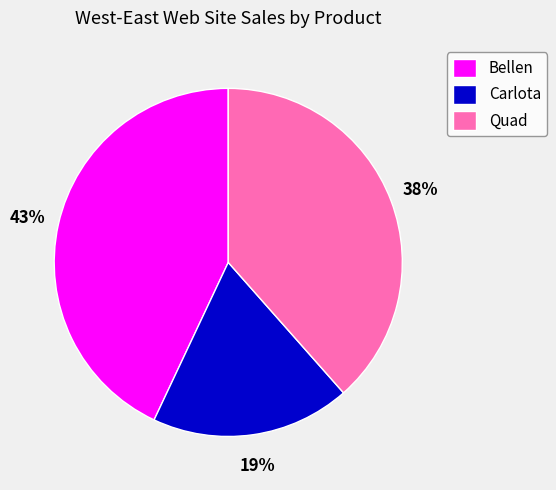

Which slice is the smallest?

Carlota